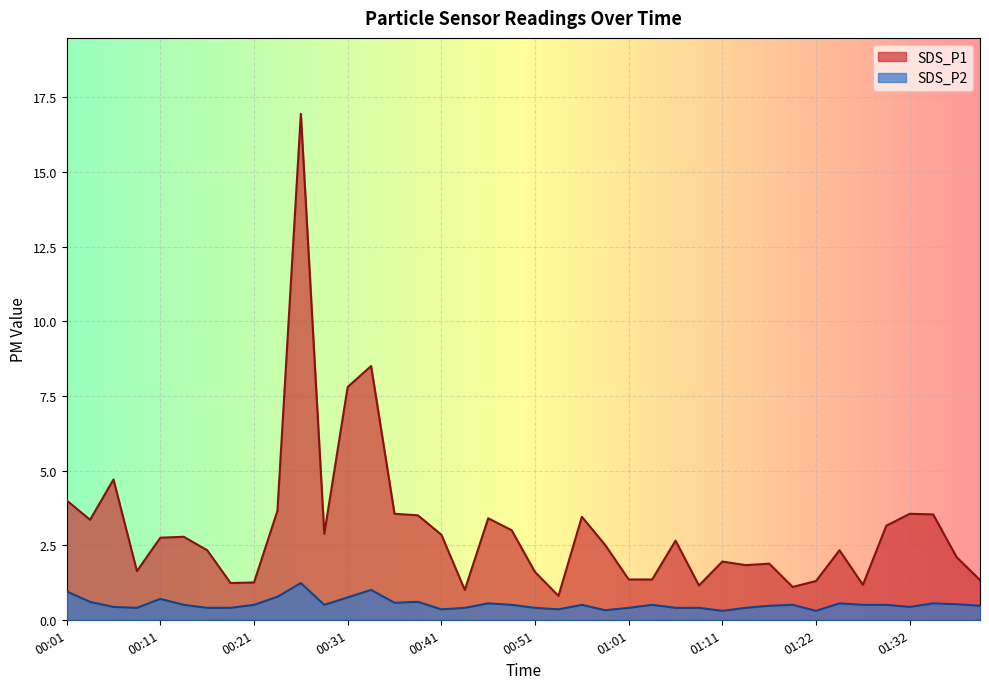

How many lines are shown in the chart?

2